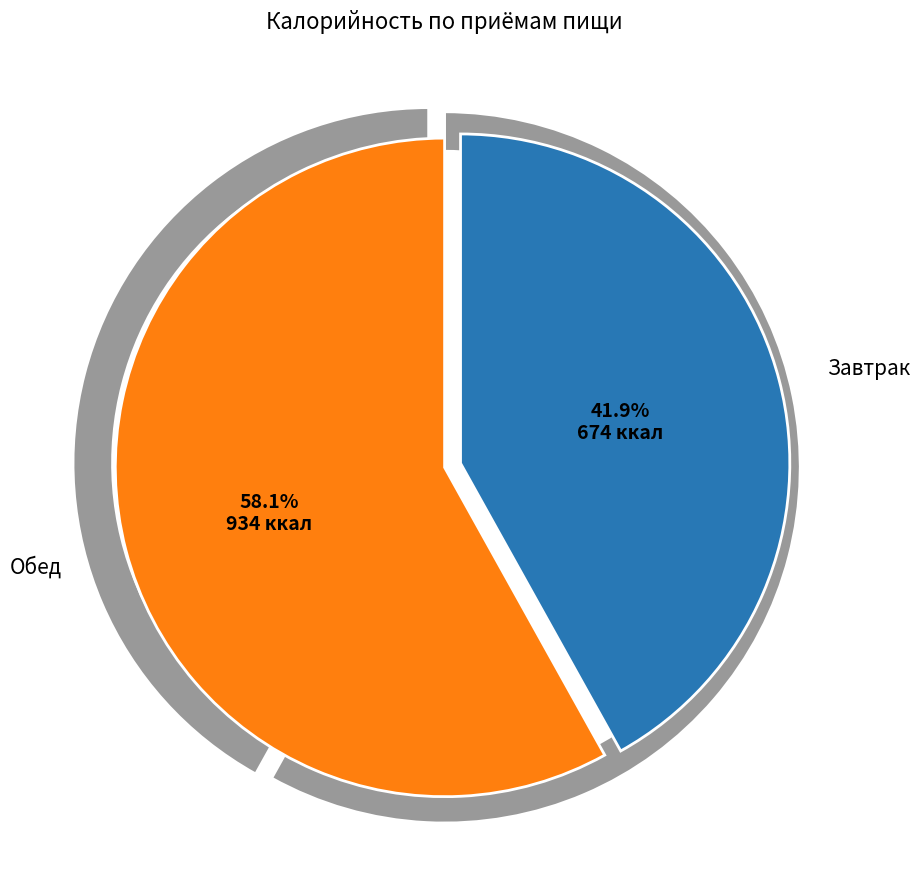

Count the number of slices in the pie.

2